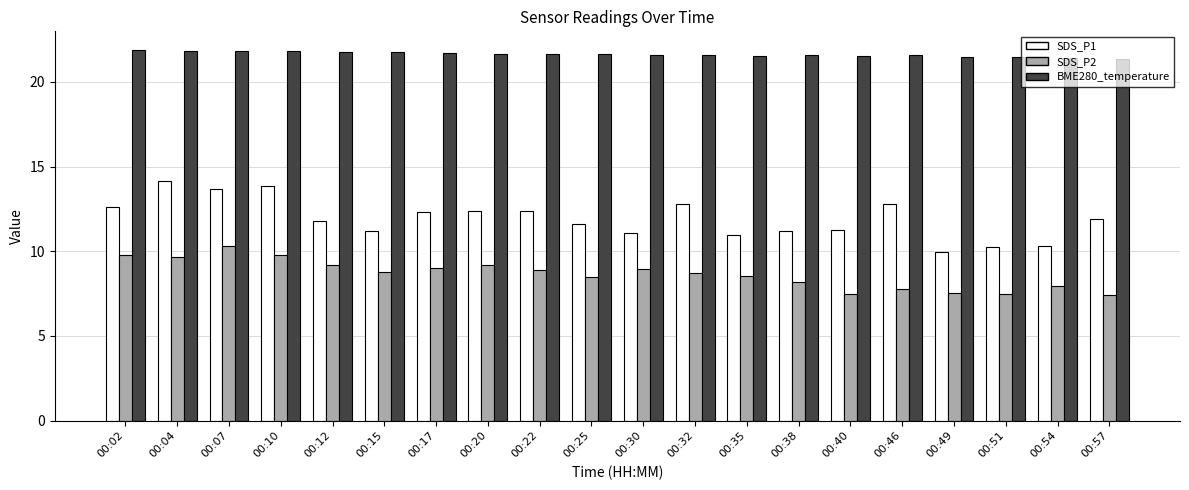

Rank the series by their average value, from highest to lowest.

BME280_temperature, SDS_P1, SDS_P2